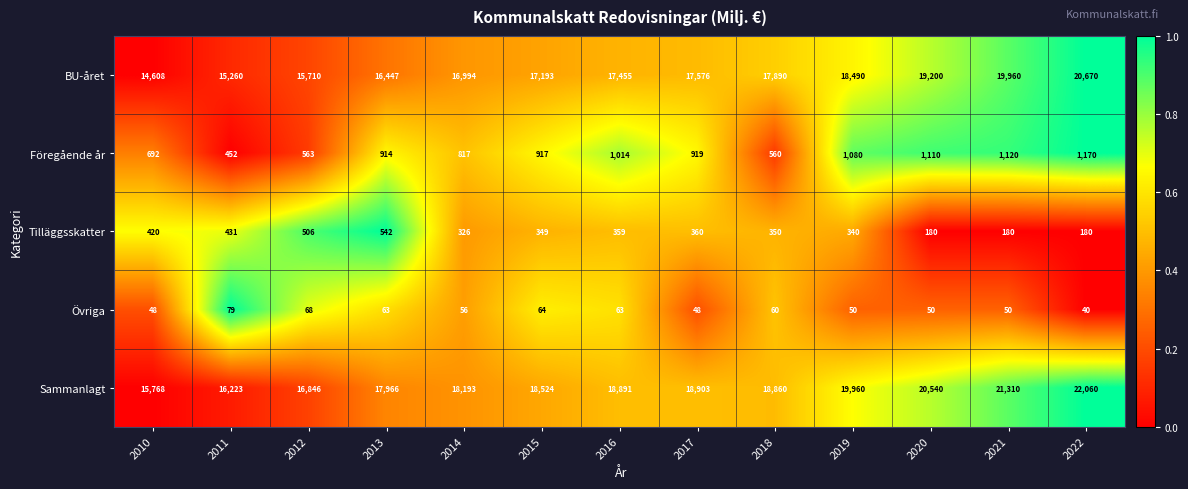

What is the difference between the highest and lowest values at 2010?

15720